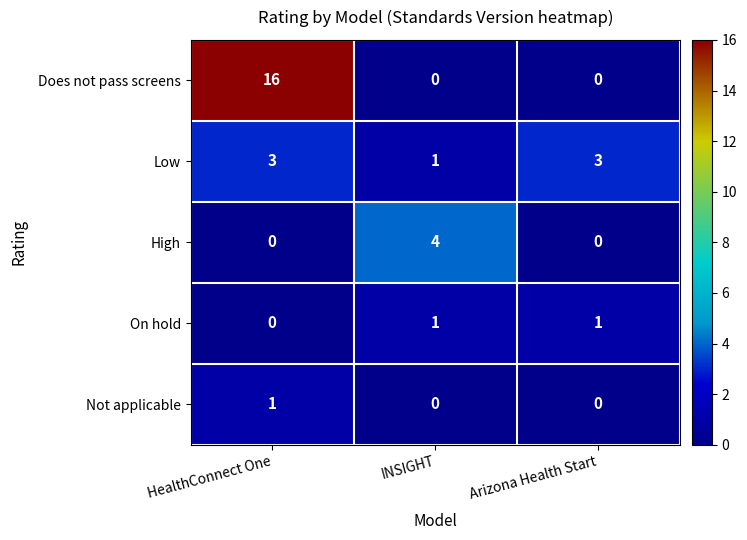

Reading left to right, list all the values displayed in this chart.

Does not pass screens: HealthConnect One=16	INSIGHT=0	Arizona Health Start=0
Low: HealthConnect One=3	INSIGHT=1	Arizona Health Start=3
High: HealthConnect One=0	INSIGHT=4	Arizona Health Start=0
On hold: HealthConnect One=0	INSIGHT=1	Arizona Health Start=1
Not applicable: HealthConnect One=1	INSIGHT=0	Arizona Health Start=0